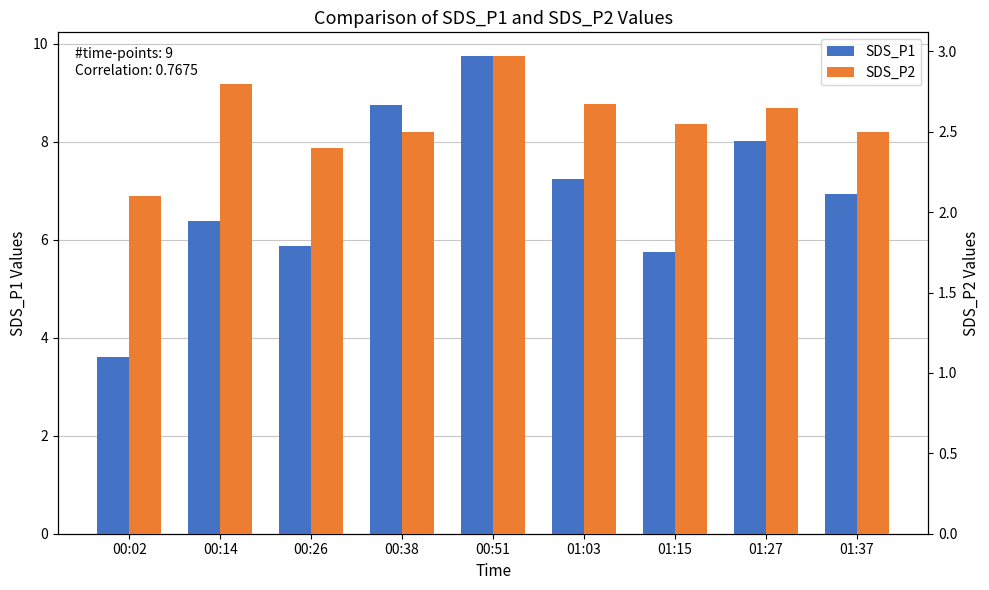

Between 01:03 and 00:02, which is larger?

01:03